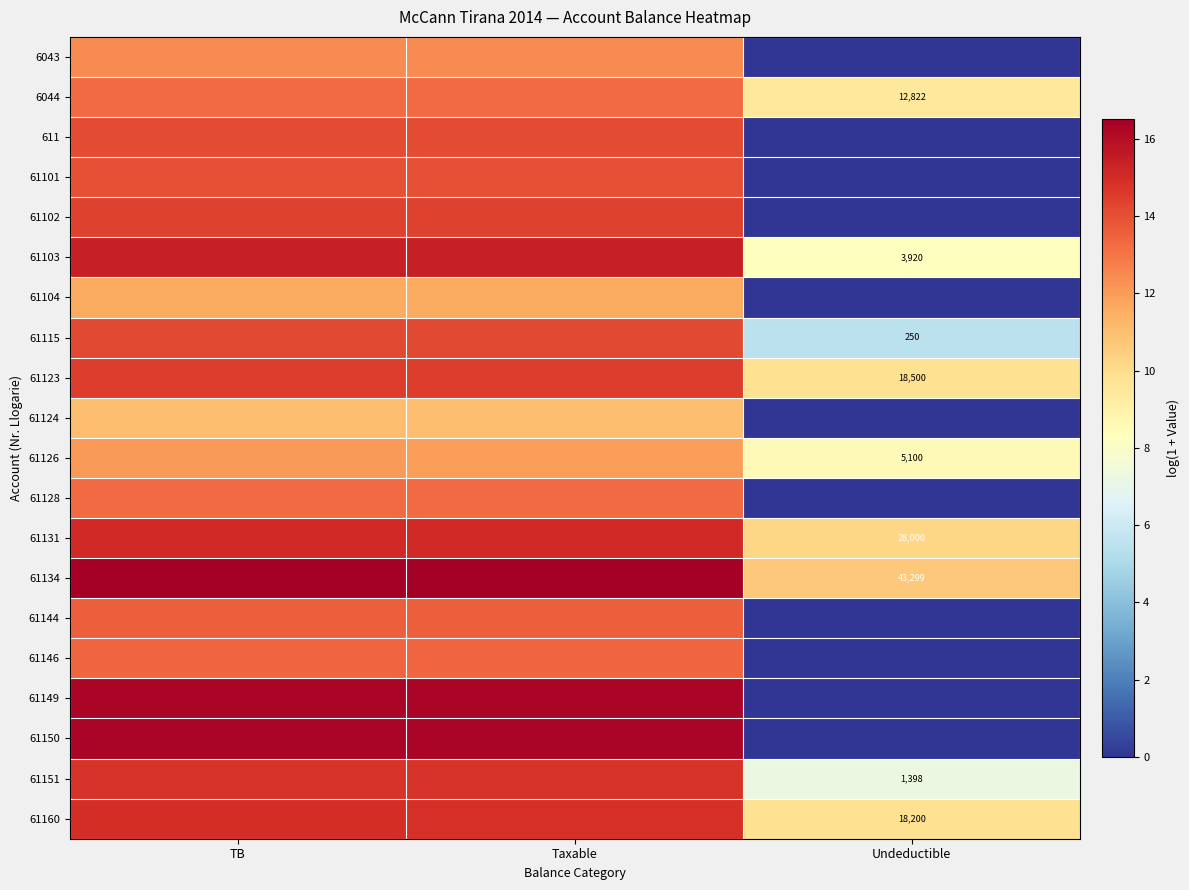

What is the sum of the 611 values at Undeductible and TB?

14.1